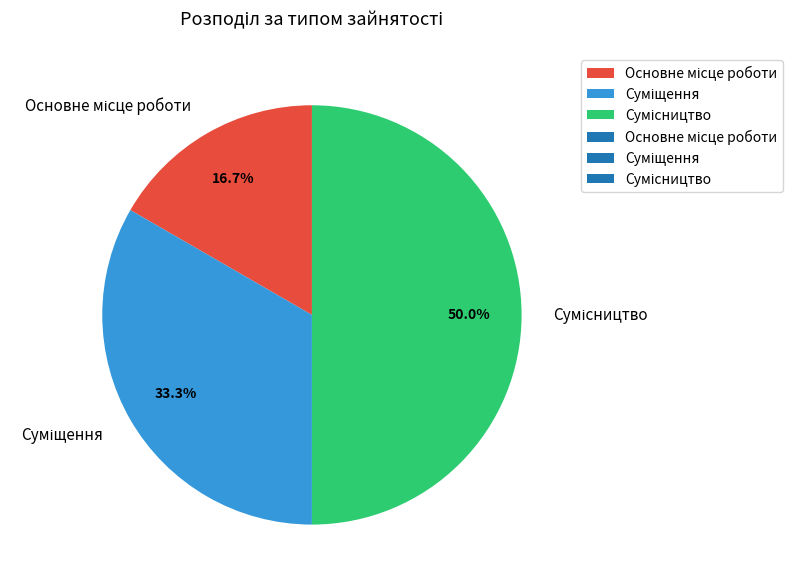

How many slices are in this pie chart?

3